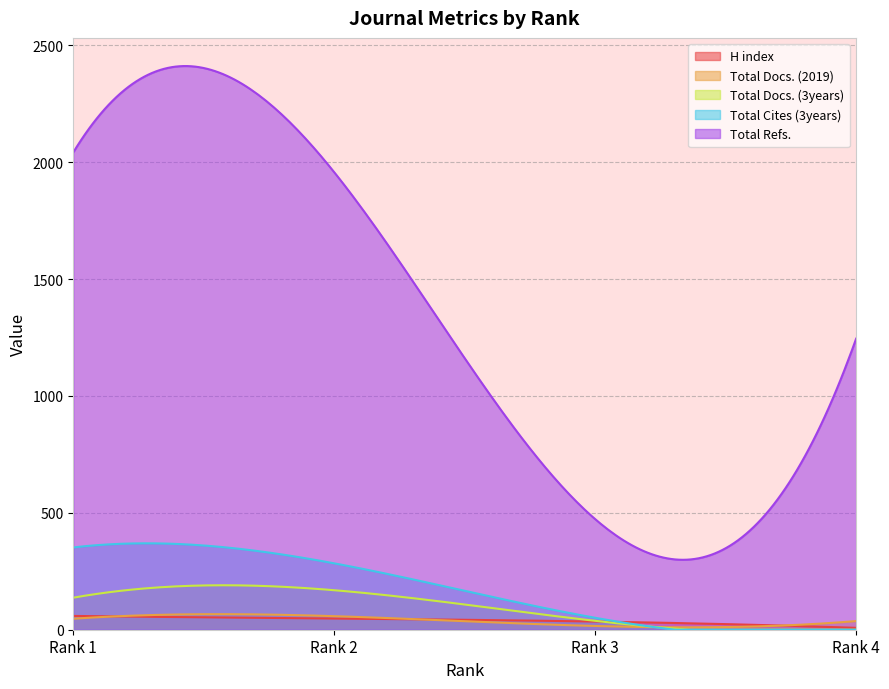

What is the total value across all series at Rank 2?

2516